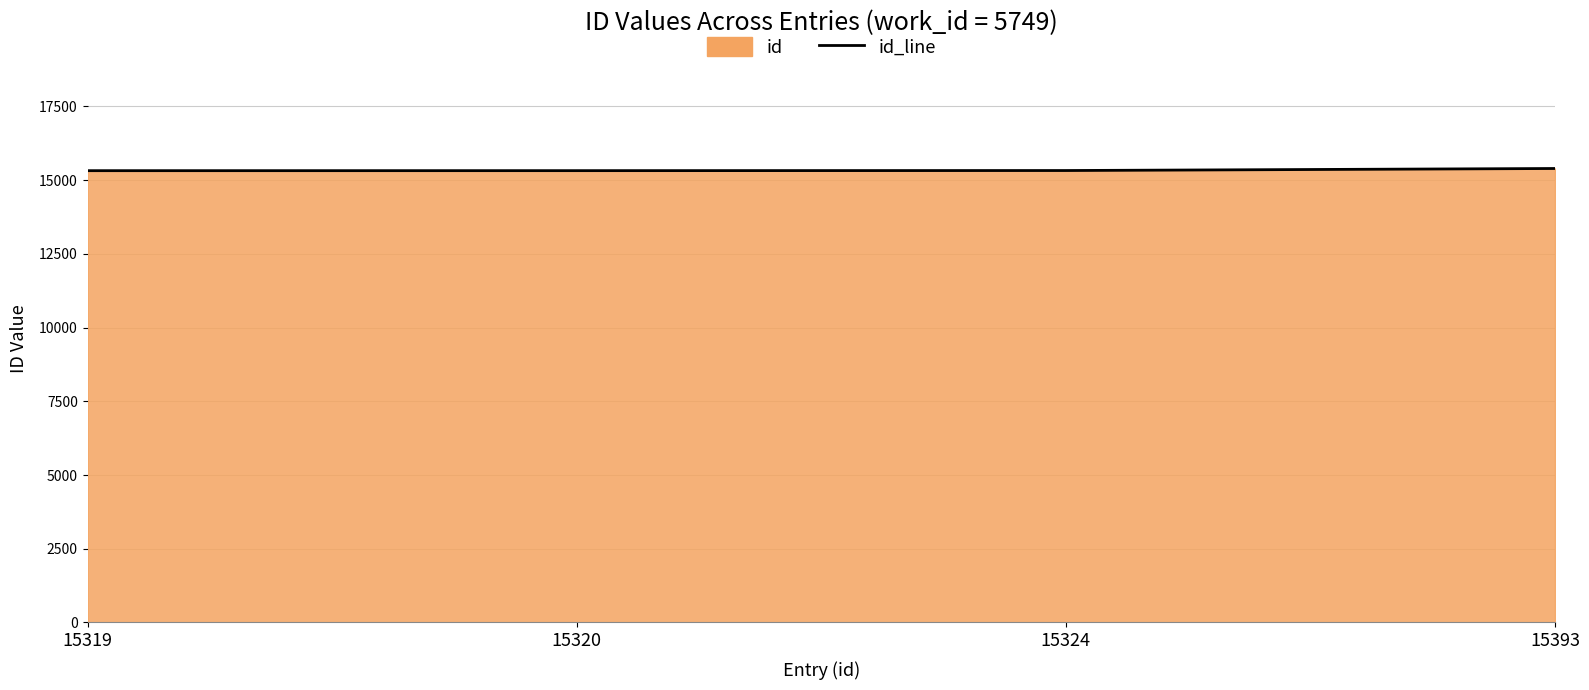

What is the difference between the second highest and minimum values?

5